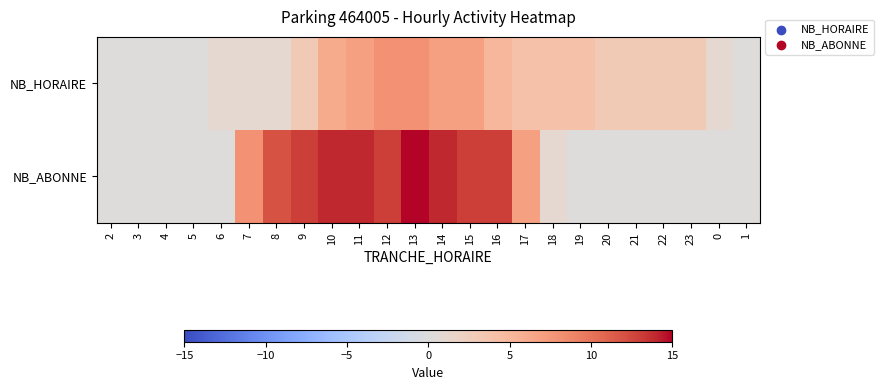

Reading right to left, what are all the values shown in this chart?

NB_HORAIRE: 1=0	0=1	23=3	22=3	21=3	20=3	19=4	18=4	17=4	16=5	15=7	14=7	13=8	12=8	11=7	10=6	9=3	8=1	7=1	6=1	5=0	4=0	3=0	2=0
NB_ABONNE: 1=0	0=0	23=0	22=0	21=0	20=0	19=0	18=1	17=7	16=13	15=13	14=14	13=15	12=13	11=14	10=14	9=13	8=12	7=8	6=0	5=0	4=0	3=0	2=0